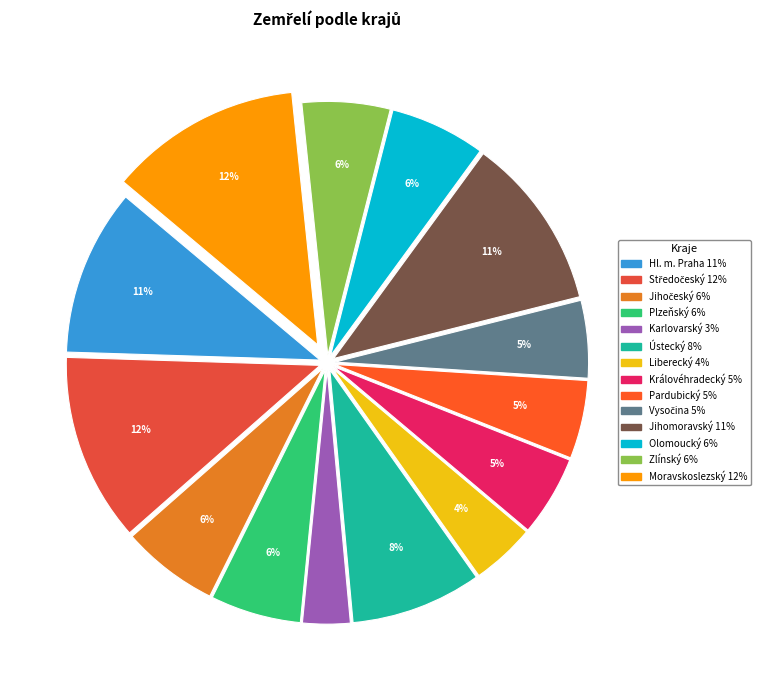

What portion of the pie excludes Královéhradecký?

94.9%